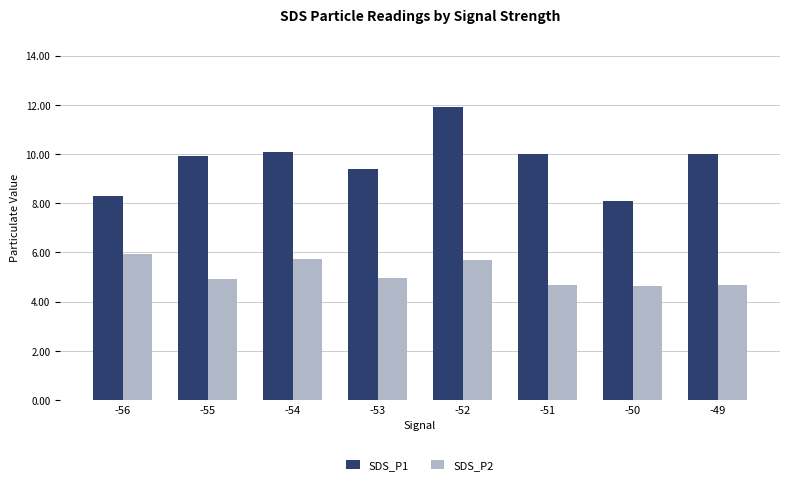

Rank the series by their maximum value, from highest to lowest.

SDS_P1, SDS_P2